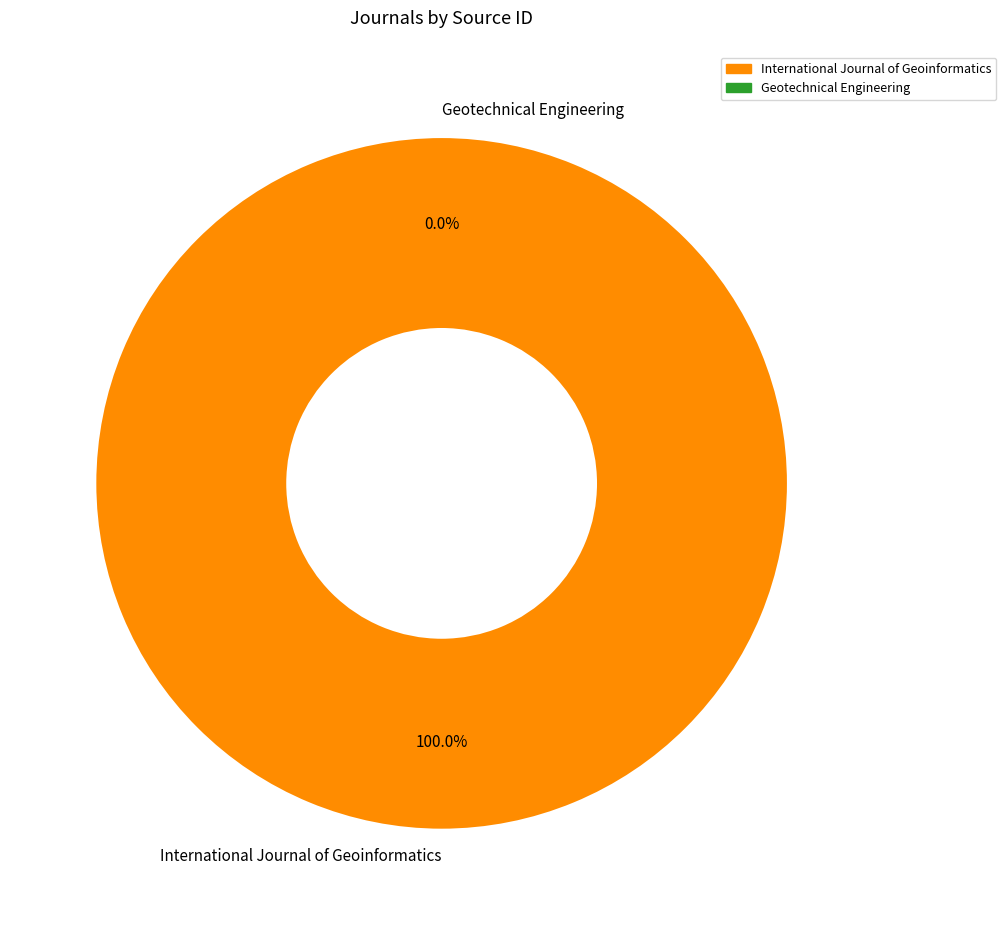

Is International Journal of Geoinformatics the majority of the pie?

Yes